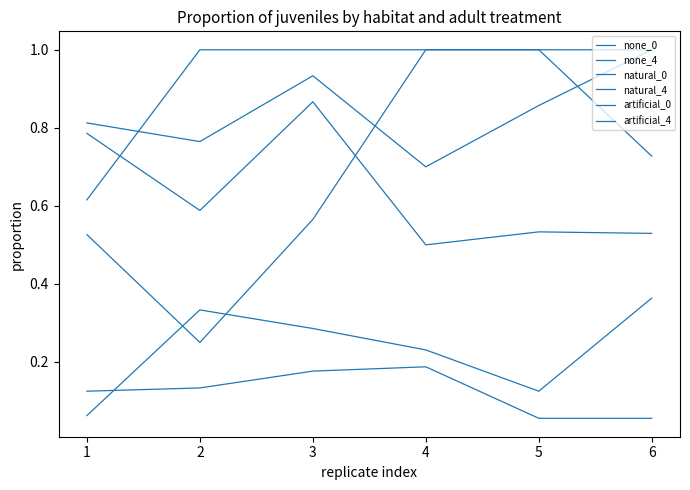

Where is the first local maximum for artificial_0?

3